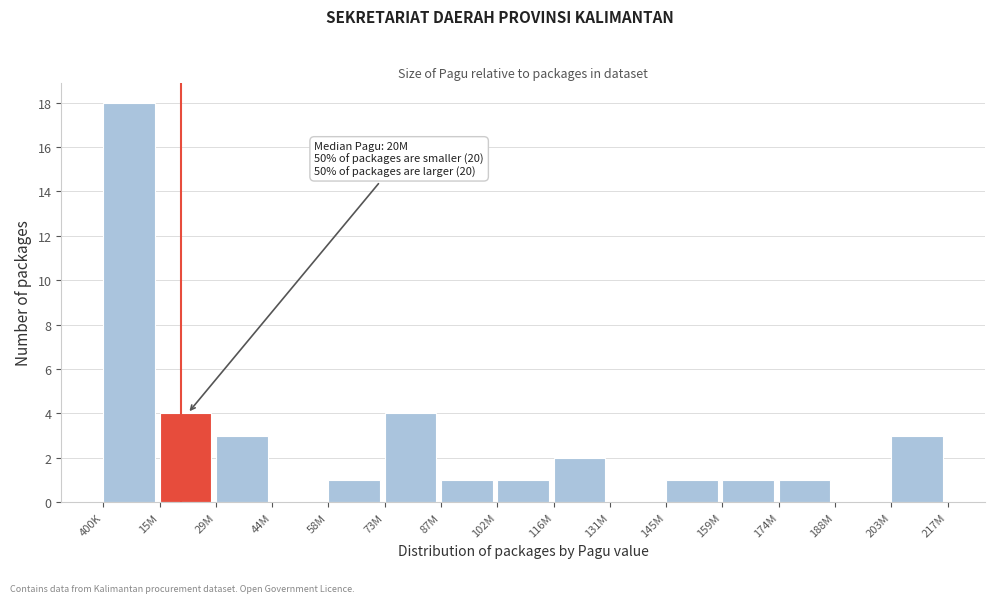

Reading left to right, extract all data points from this chart.

400K=18	15M=4	29M=3	44M=0	58M=1	73M=4	87M=1	102M=1	116M=2	131M=0	145M=1	159M=1	174M=1	188M=0	203M=3